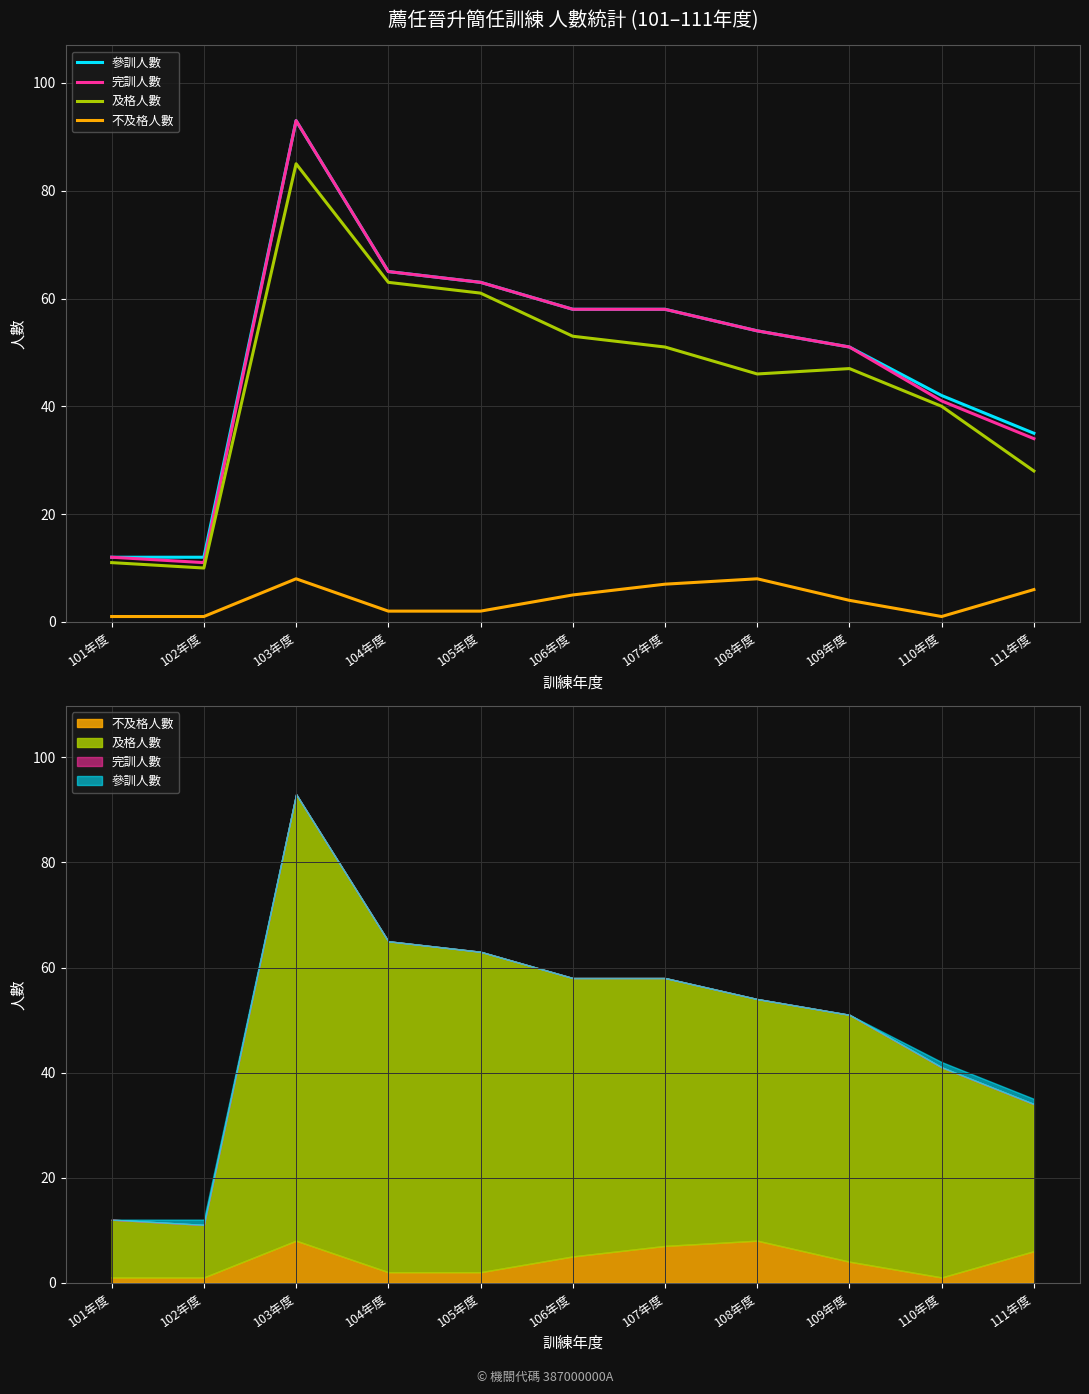

At which category does 完訓人數 reach its first local peak?

103年度